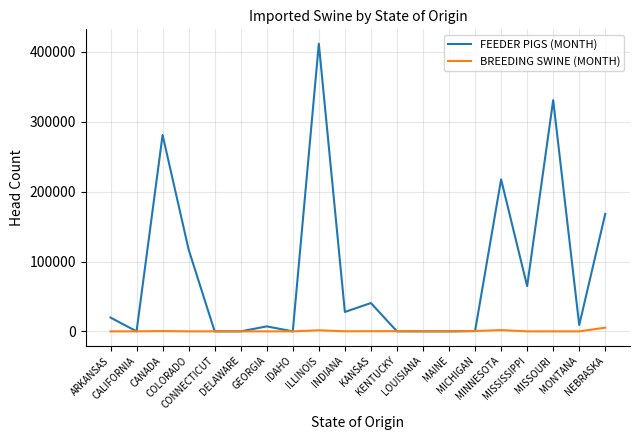

List the series in order of their peak value, lowest first.

BREEDING SWINE (MONTH), FEEDER PIGS (MONTH)